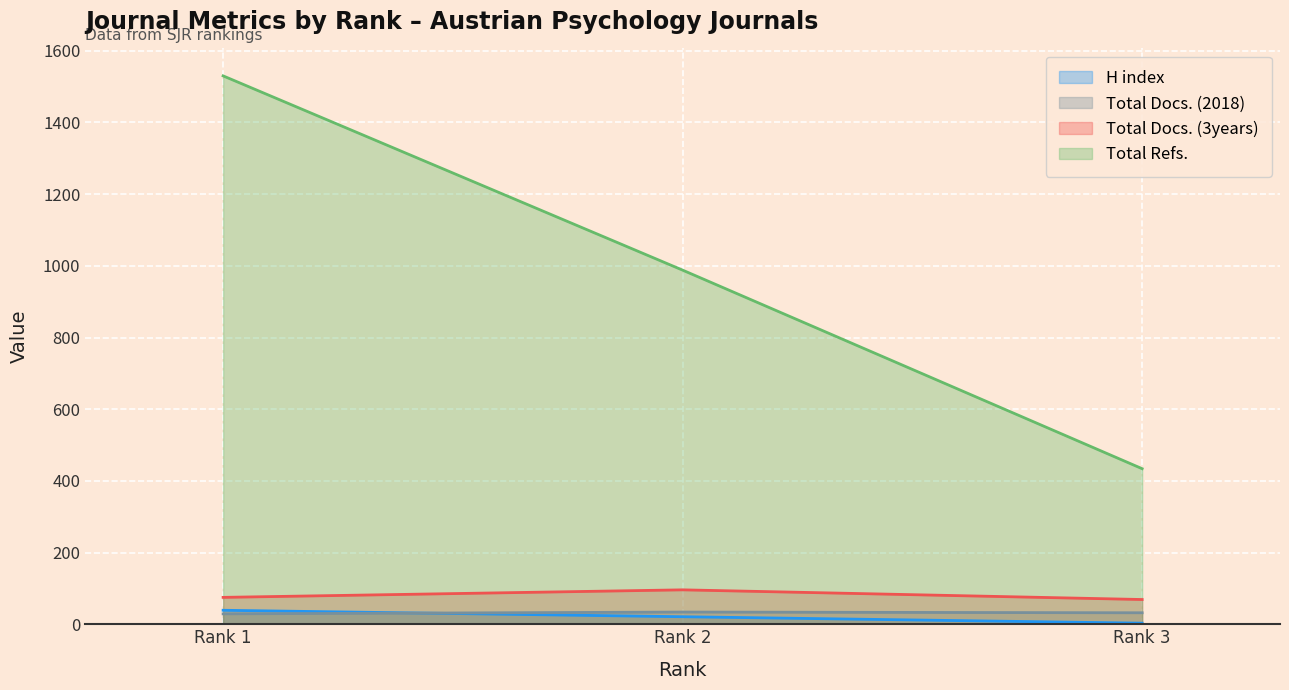

Which series has the widest spread of values?

Total Refs.